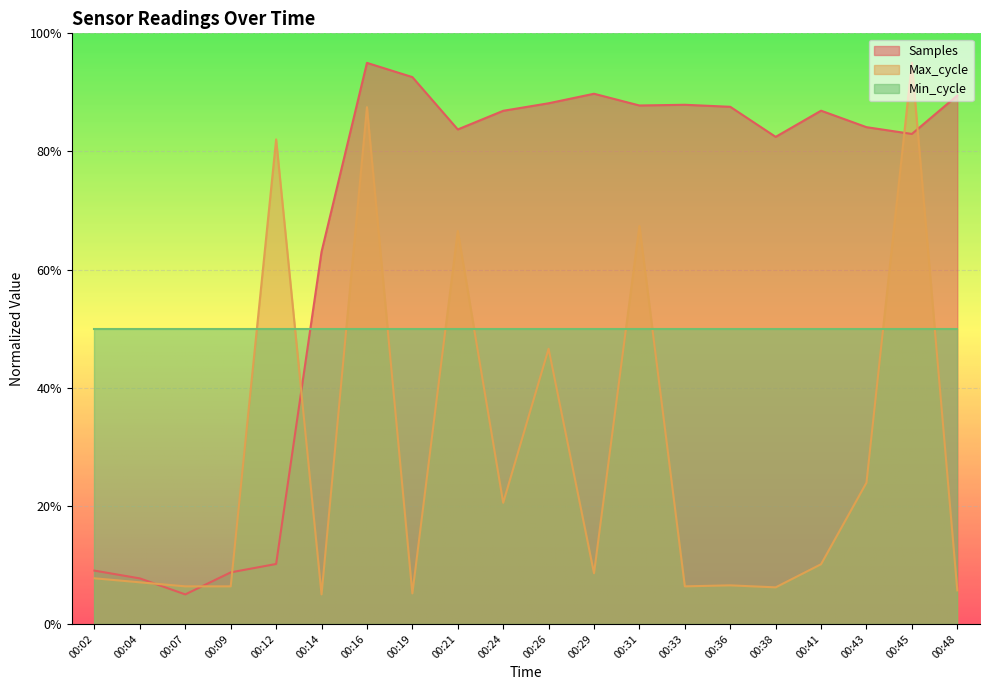

What is the difference between the maximum and minimum values in the Samples series?

90.0